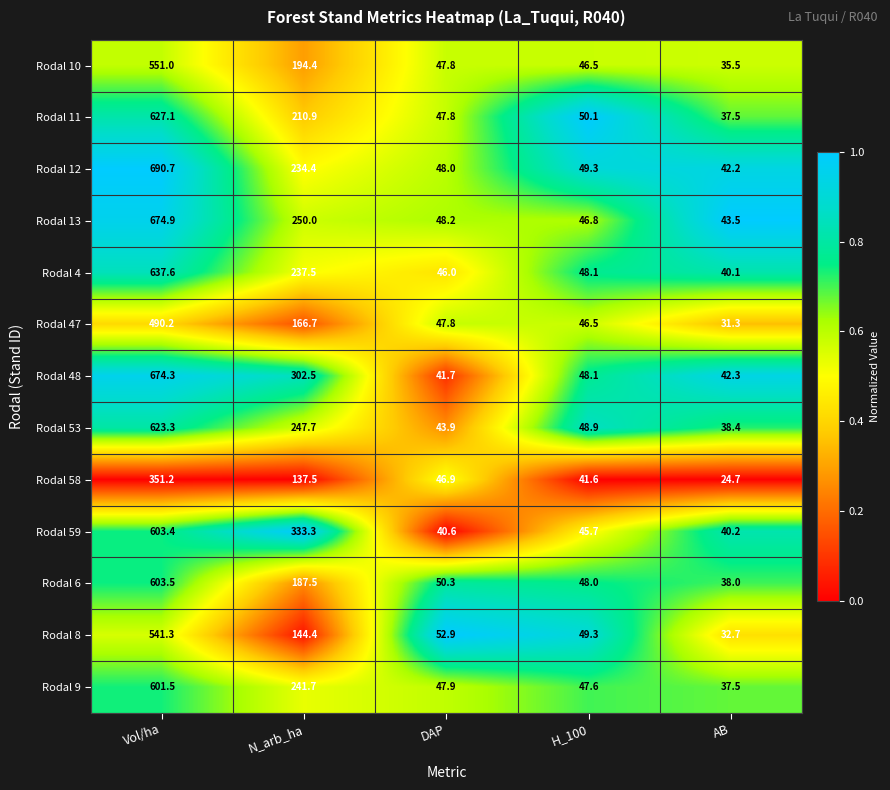

What is the difference between the Rodal 6 values at N_arb_ha and Vol/ha?

416.0